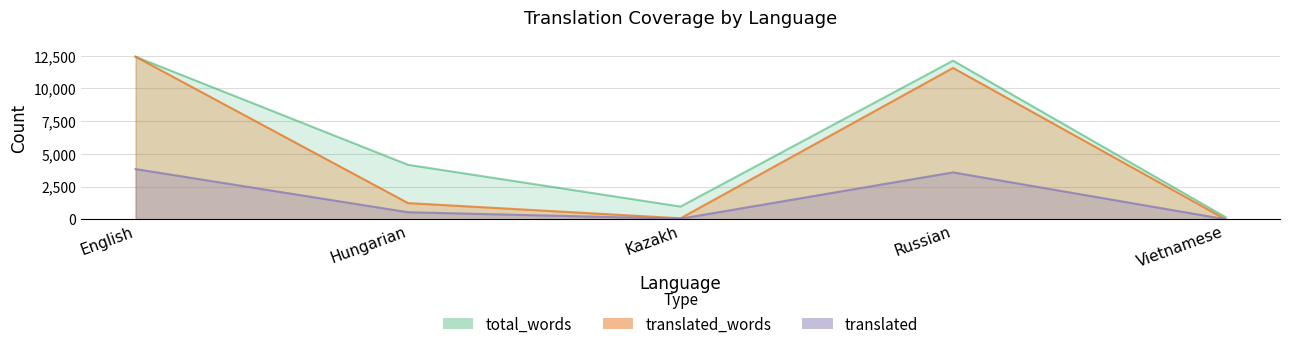

List the series in order of their peak value, lowest first.

translated, translated_words, total_words